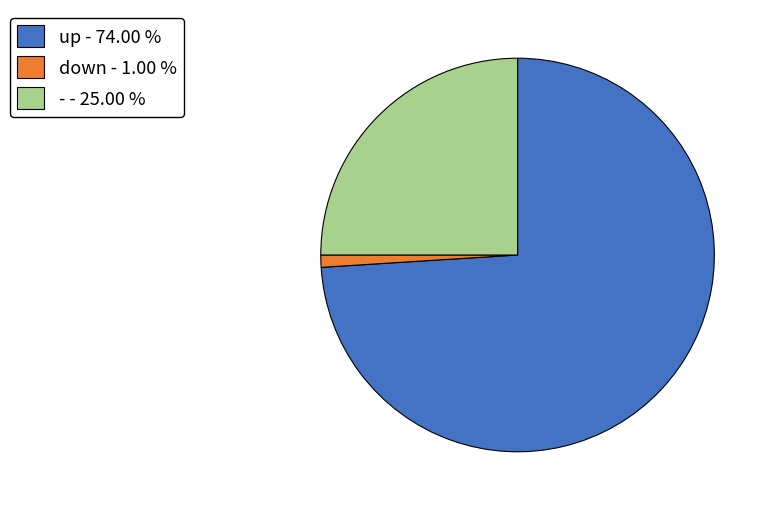

Is the sum of up and down greater than half?

Yes